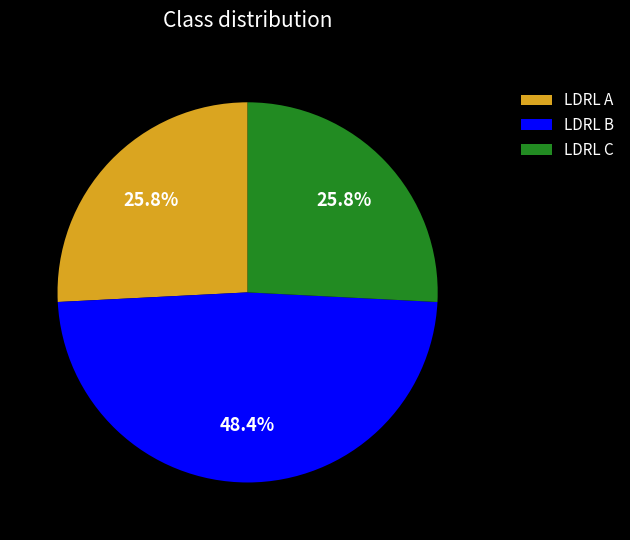

Is there a majority slice in this chart?

No